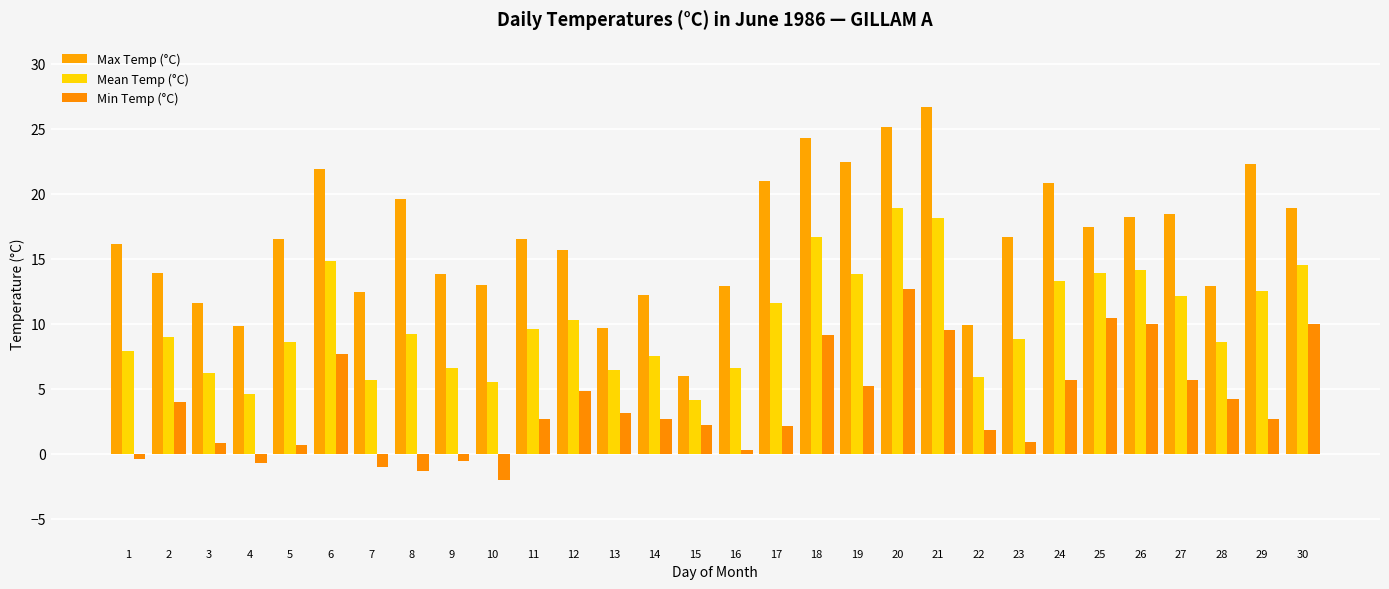

Between 6 and 25, which series saw the biggest shift?

Max Temp (°C)